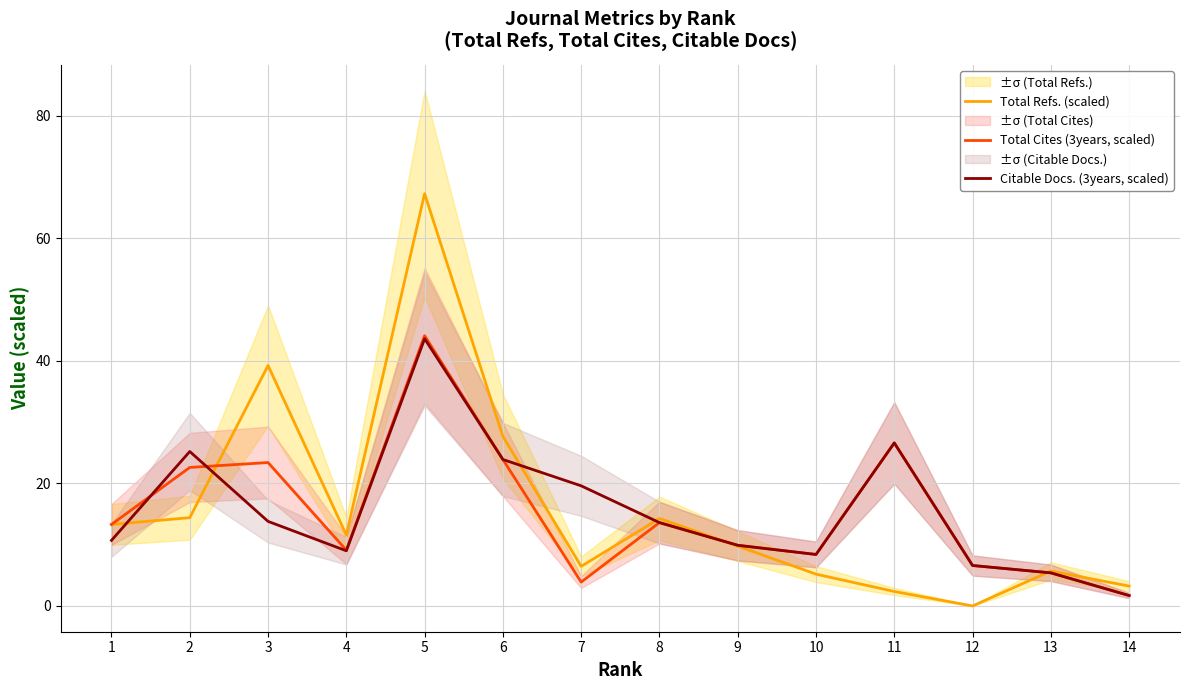

How many intersections are there between Total Refs. (scaled) and Total Cites (3years, scaled)?

3